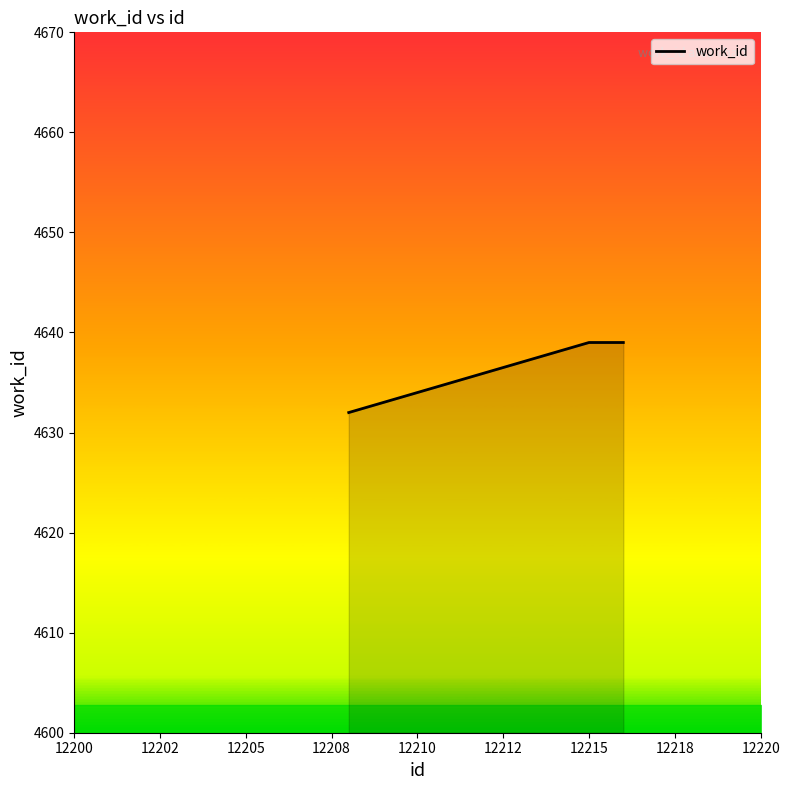

What is the difference between the maximum and minimum values?

7